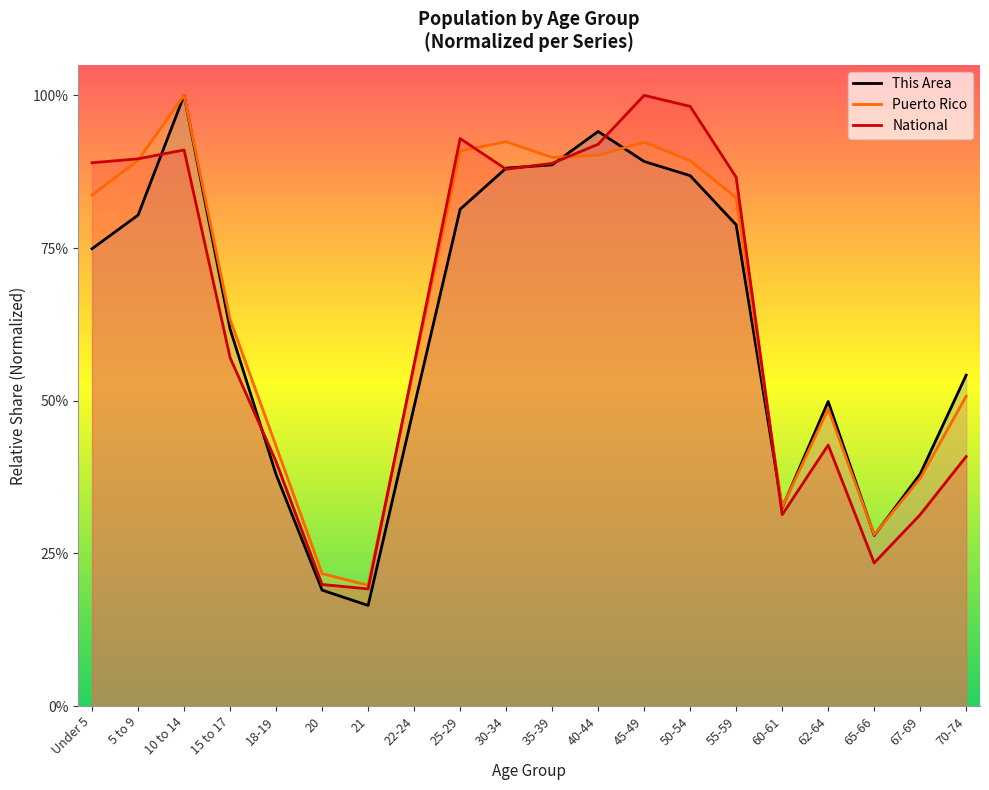

What is the difference between the highest and lowest values at Under 5?

0.1